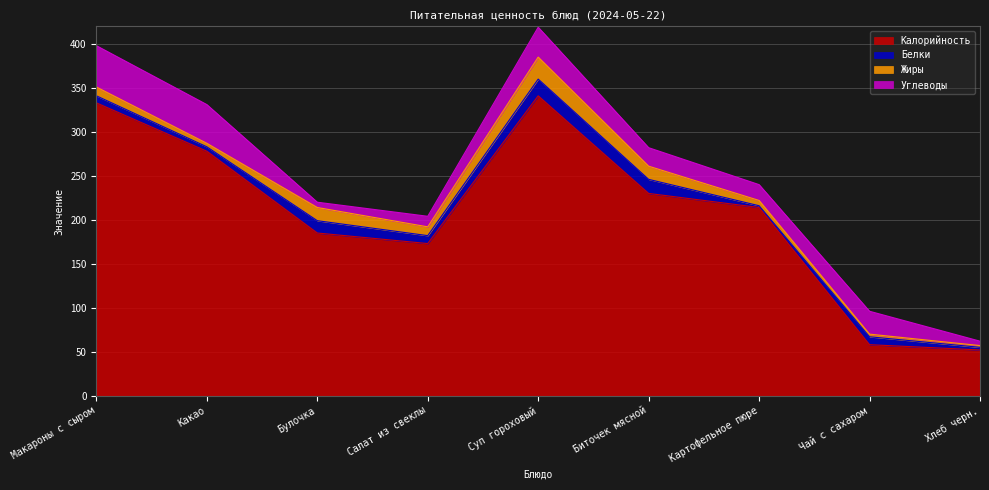

Is it true that Белки equals 5 at Макароны с сыром?

False